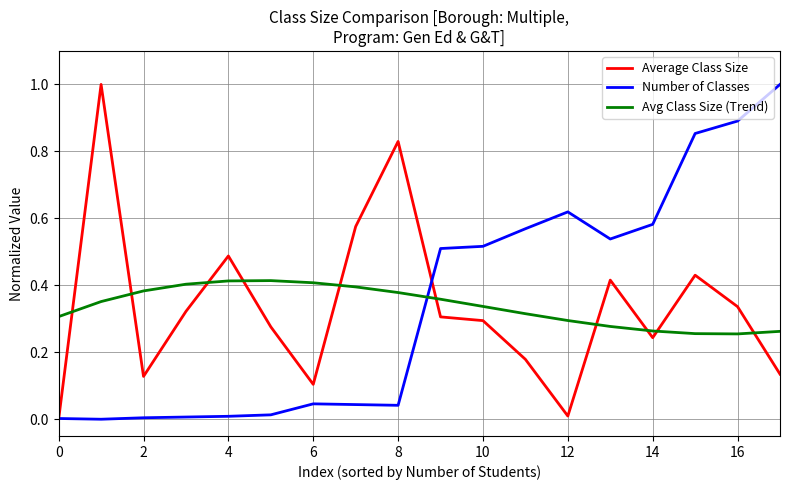

What is the highest value of the Average Class Size series?

1.0